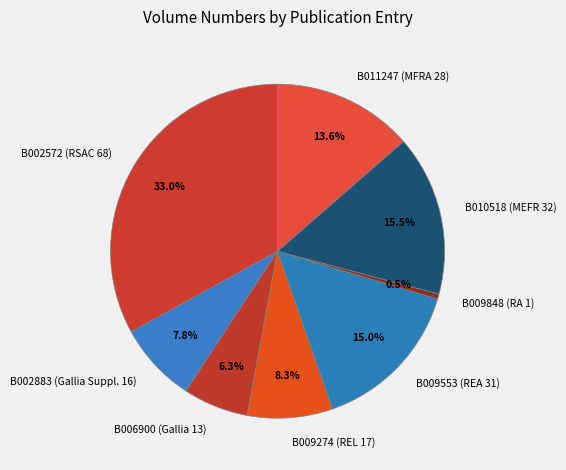

Is B002883 (Gallia Suppl. 16) the majority of the pie?

No